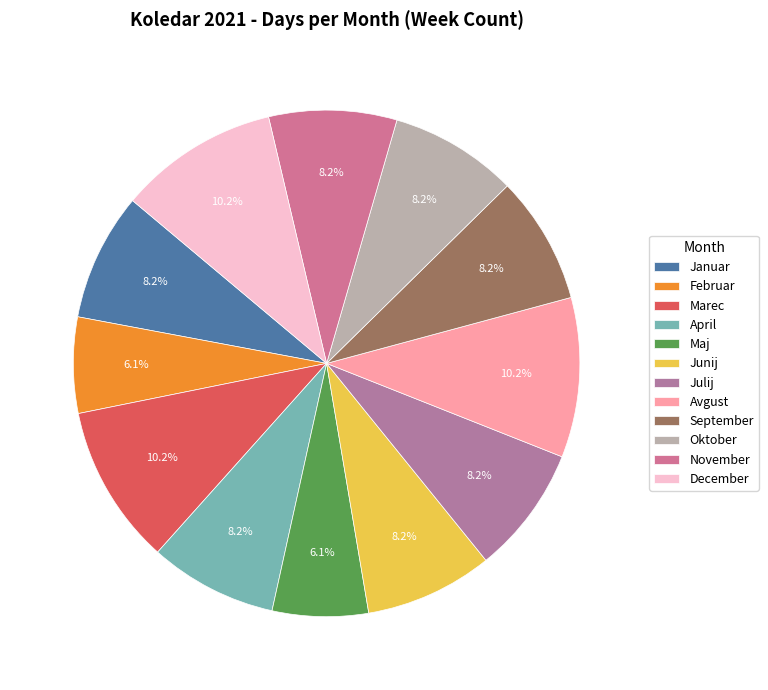

Is it true that Junij is 8% of the pie?

True